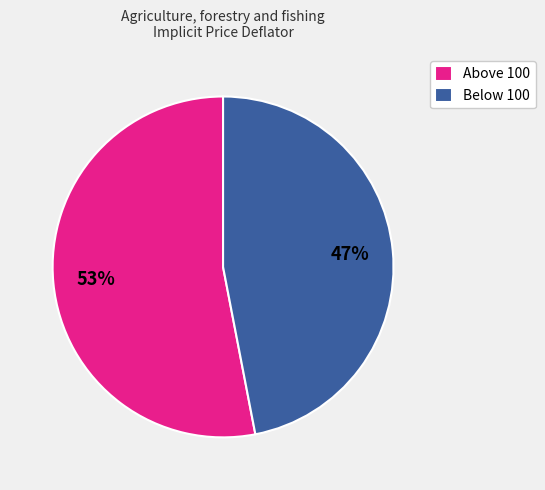

Is there a majority slice in this chart?

Yes